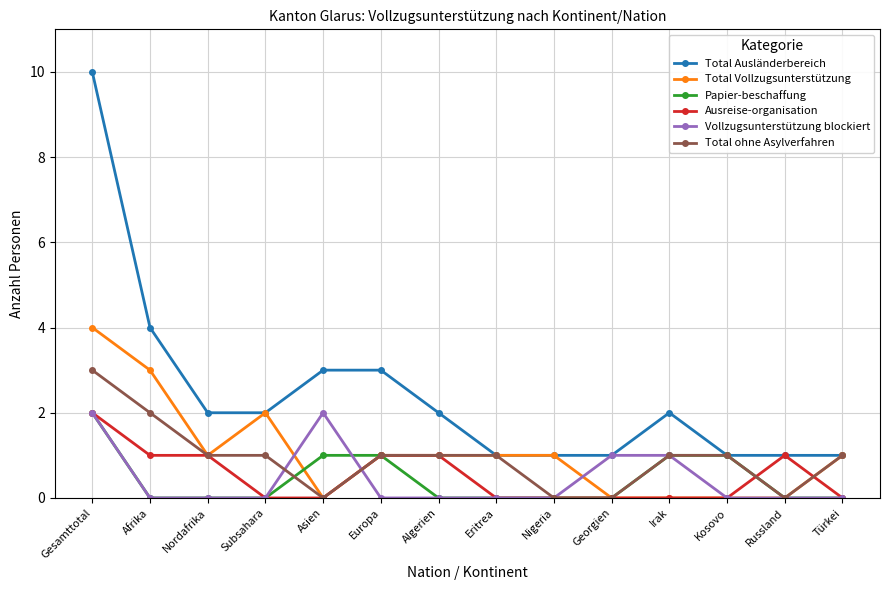

What is the label of the 12th point from the left?

Kosovo